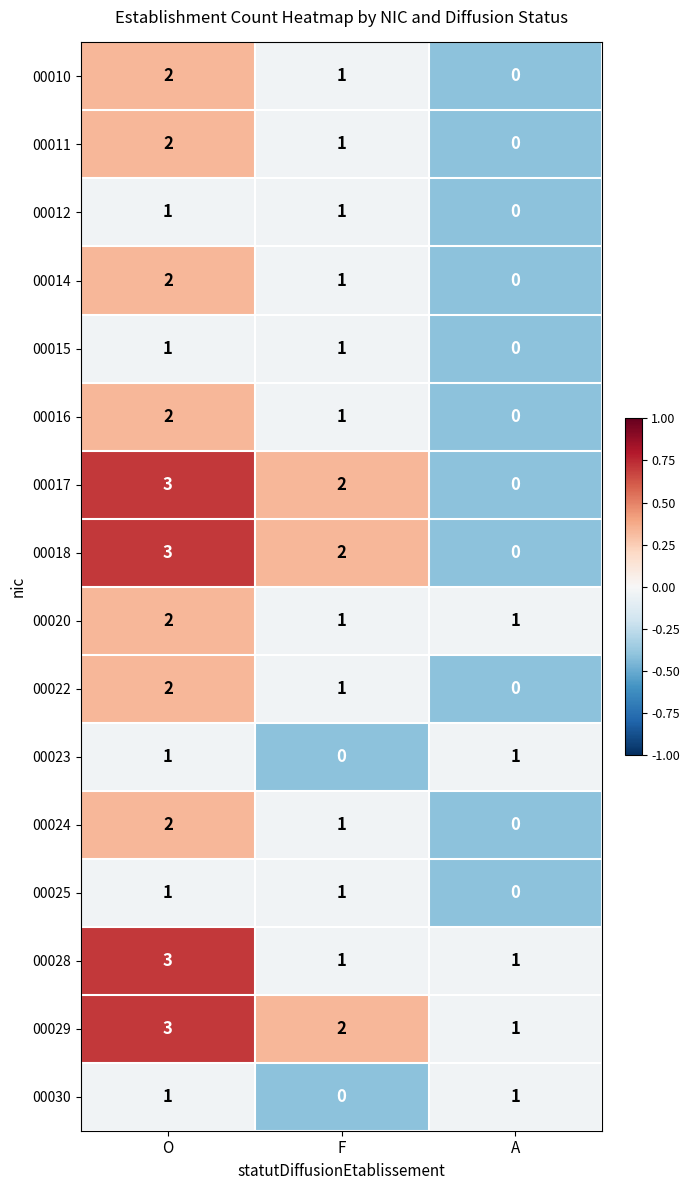

How many categories are shown in the chart?

3